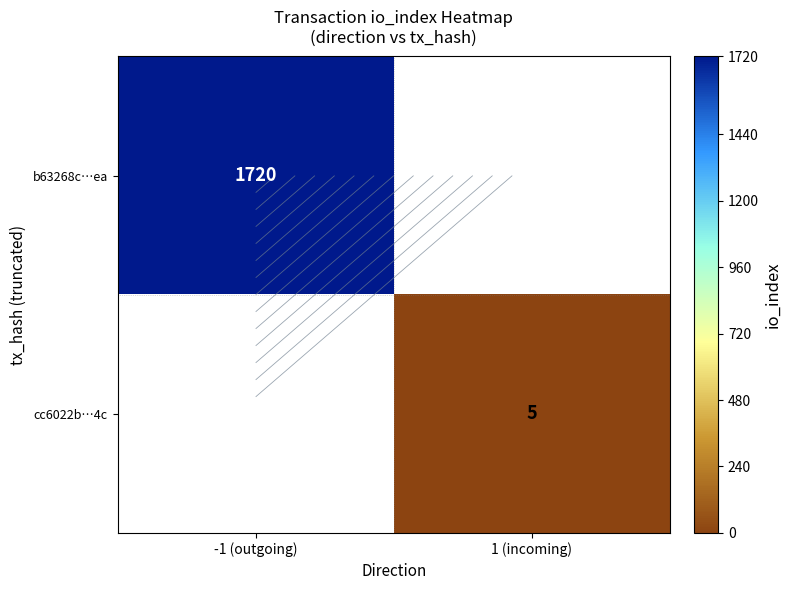

Which category has the lowest value in the b63268c…ea series?

1 (incoming)